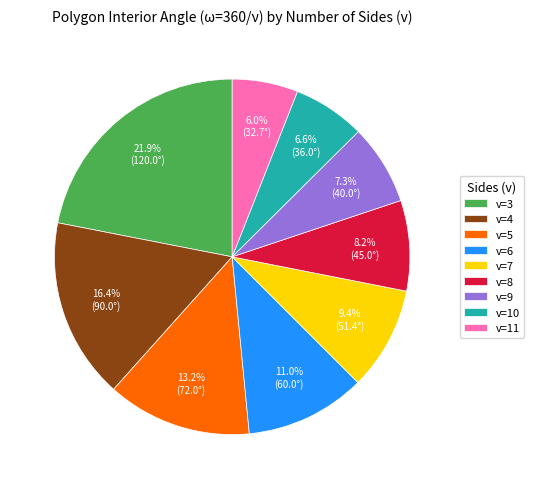

What is the ratio of the value at v=4 to the value at v=9?

2.2